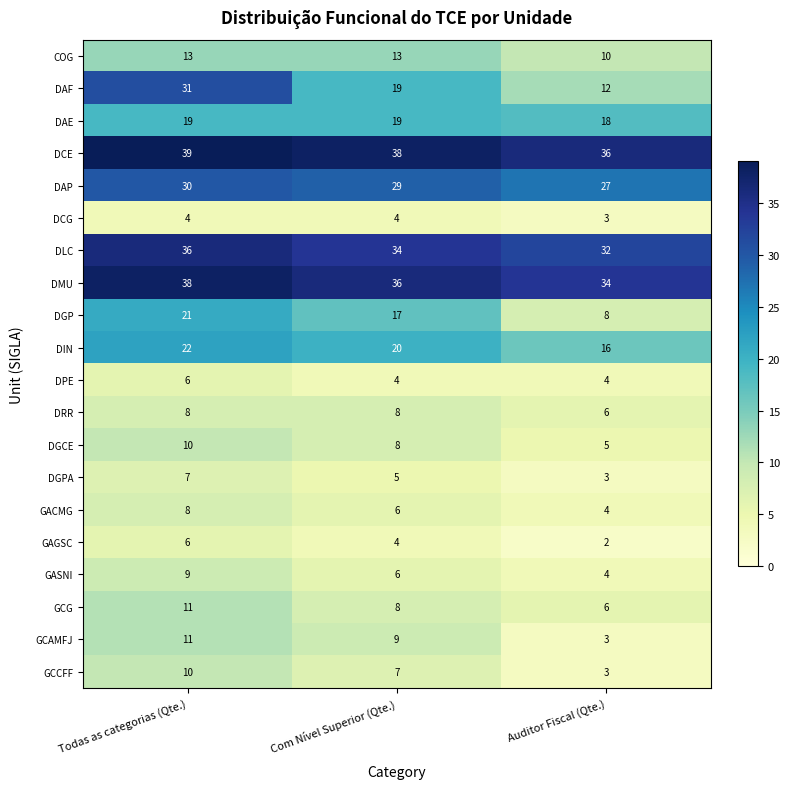

What is the average value of the DRR series?

7